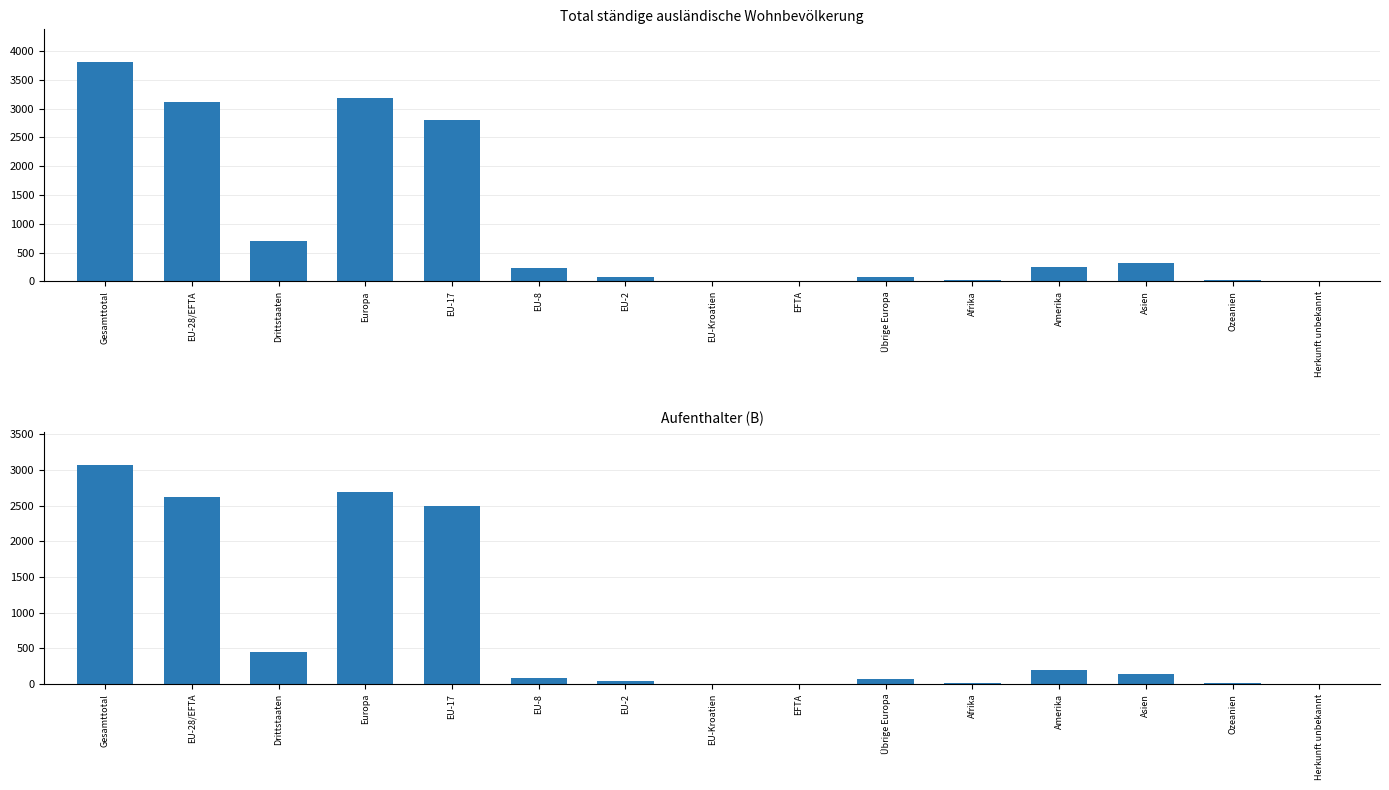

What is the difference between the second highest and minimum values in the Total series?

3186